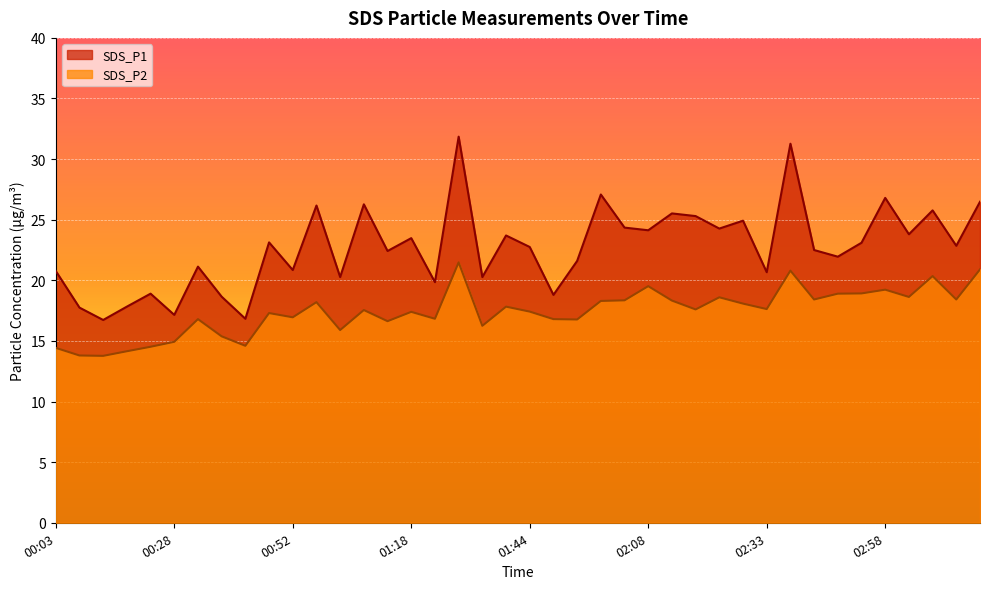

How many values in the SDS_P2 series exceed 17?

24